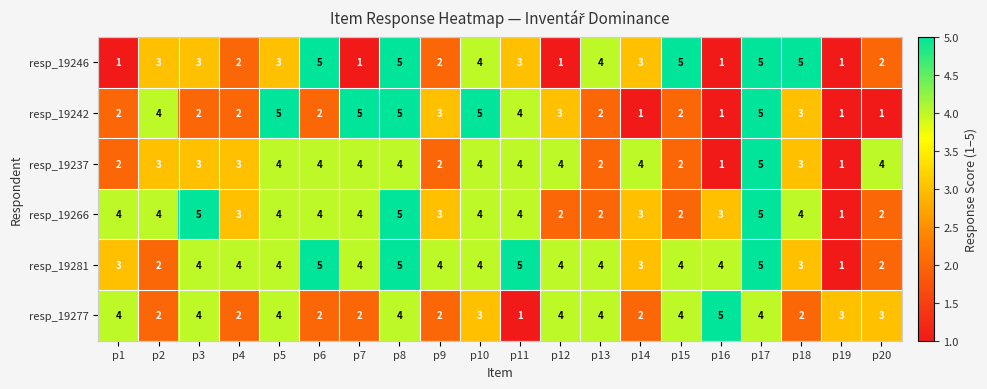

How many values in the resp_19266 series are below 4?

9